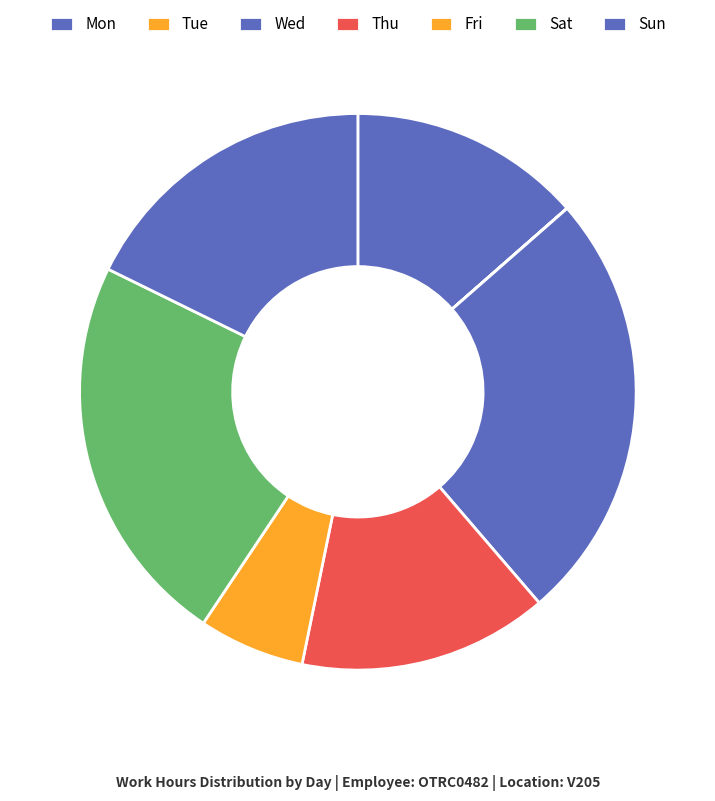

Does any single category account for the majority?

No